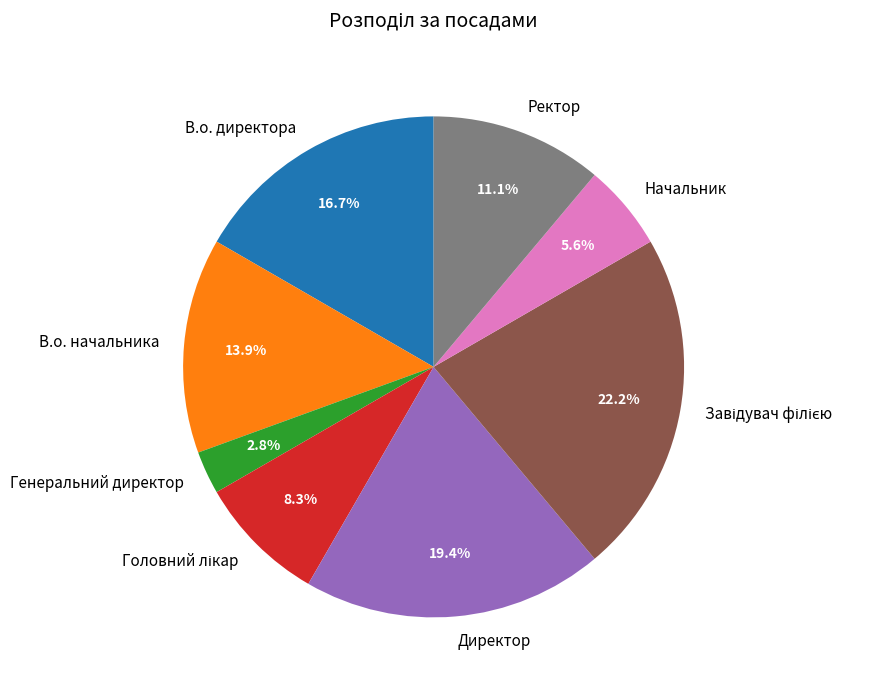

Is the sum of Начальник and В.о. директора greater than half?

No